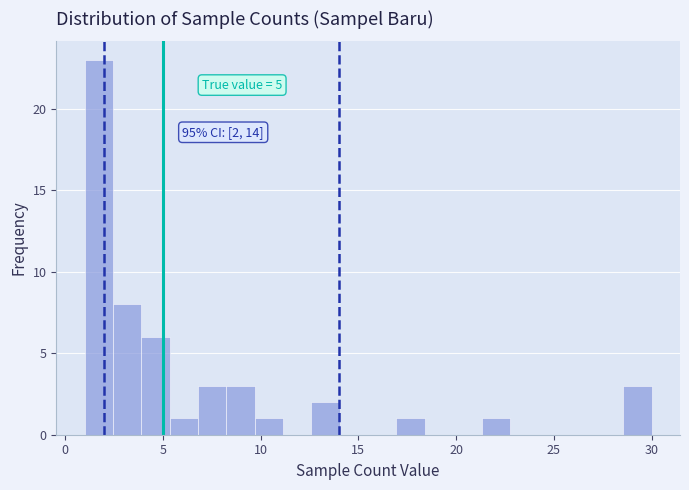

Read against the x-axis, roughly where is the centre of the tallest bar?

1.5